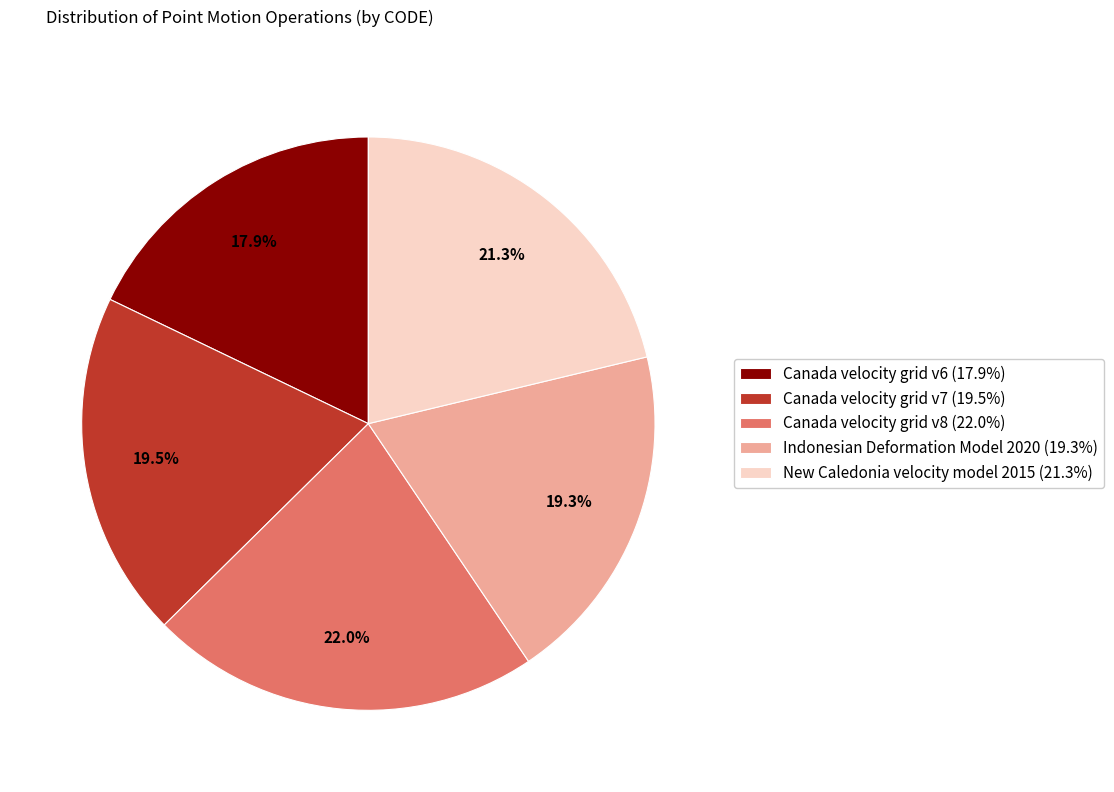

What percentage is the Canada velocity grid v8 slice, to the nearest percent?

22%